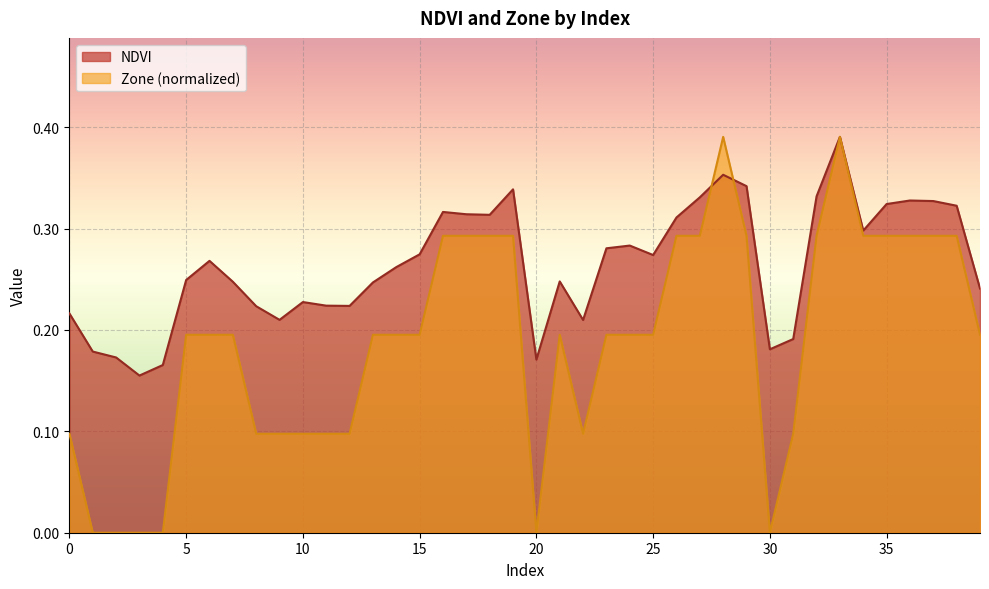

Which series changed the most between 1 and 17?

Zone